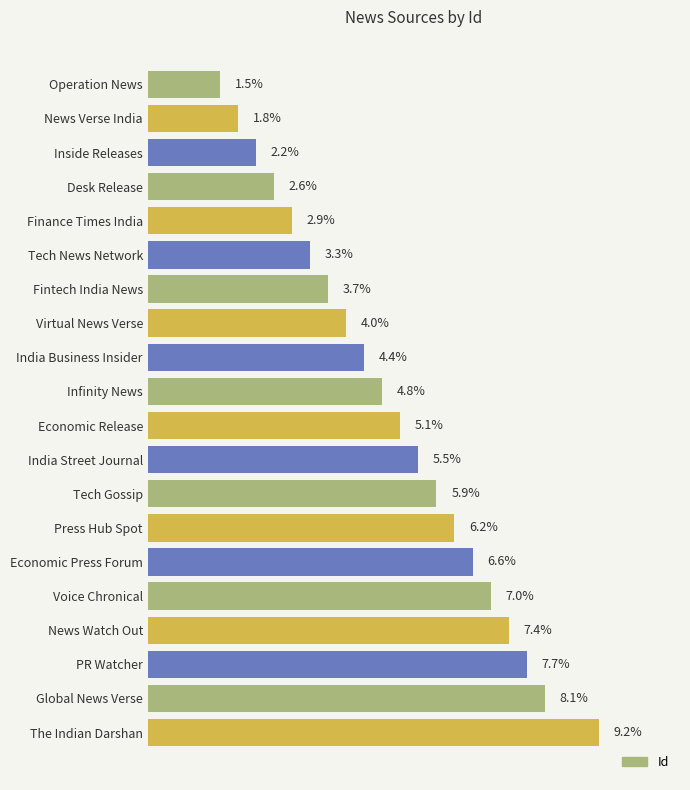

At which label is the value closest to 5?

Economic Release